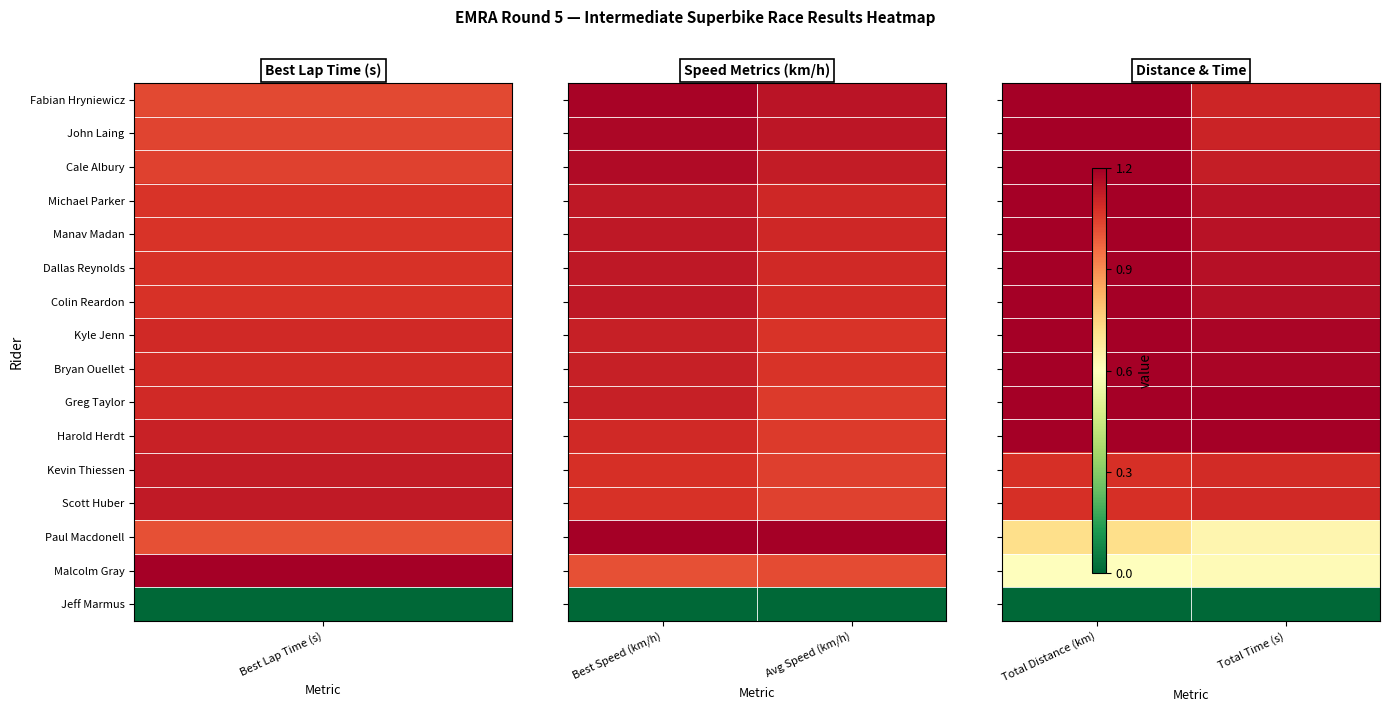

What is the difference between the maximum and minimum values in the Cale Albury series?

0.1